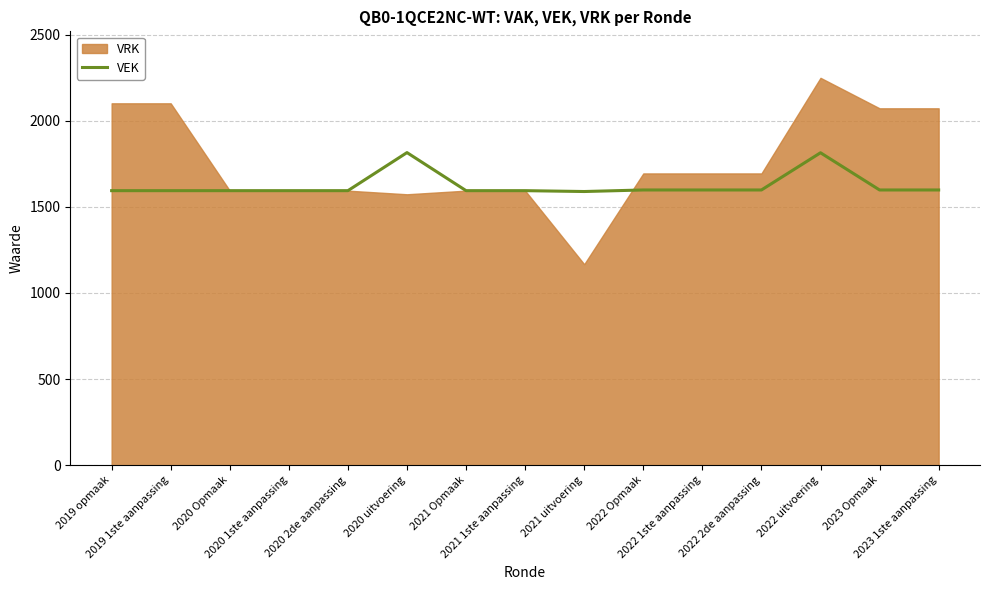

Between 2021 uitvoering and 2021 1ste aanpassing, which is larger?

2021 1ste aanpassing